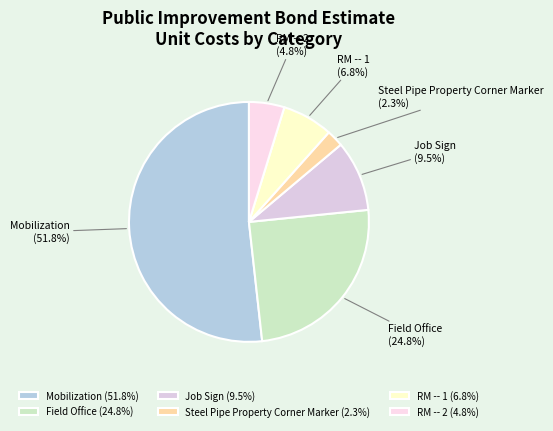

Does Job Sign represent more than half of the total?

No